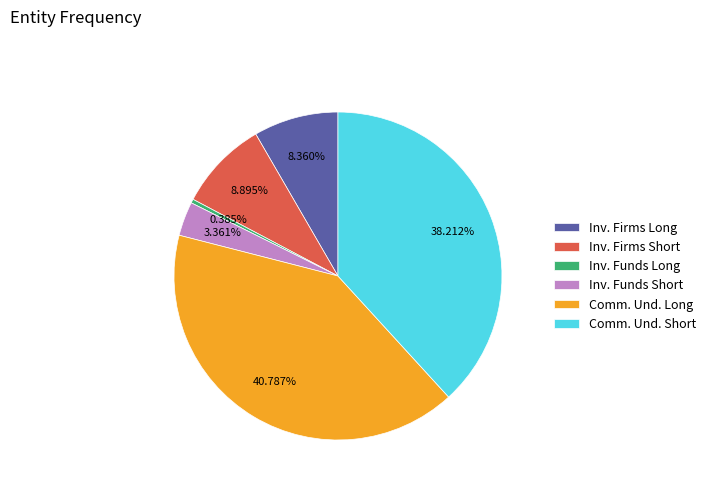

Is there any slice that represents more than half of the pie?

No